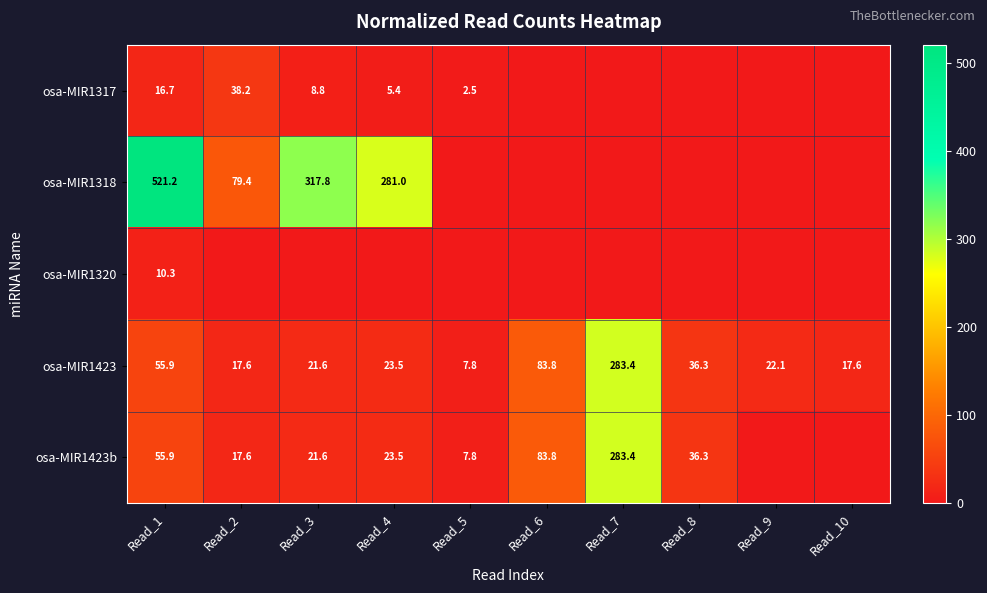

Is it true that osa-MIR1423 equals 13.5 at Read_9?

False